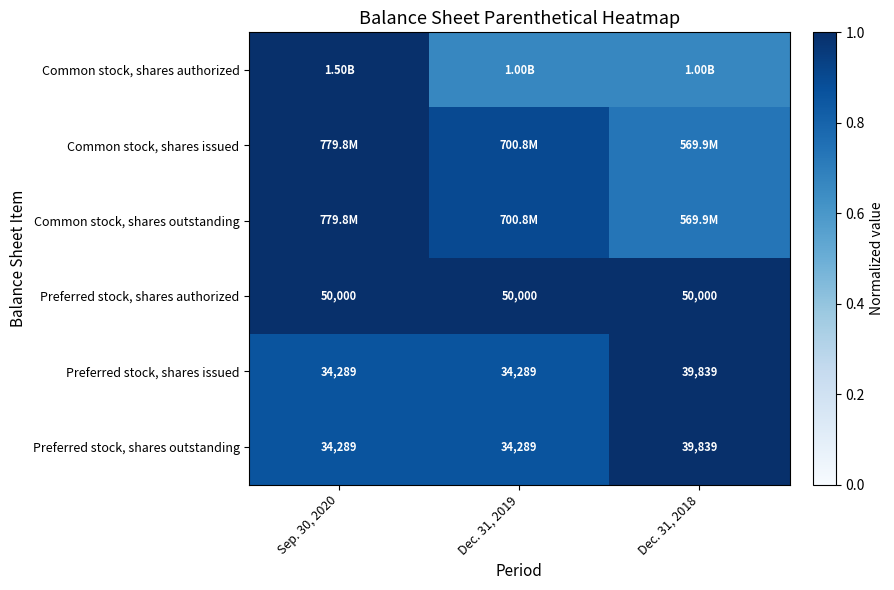

At which label does Preferred stock, shares issued reach its peak?

Dec. 31, 2018